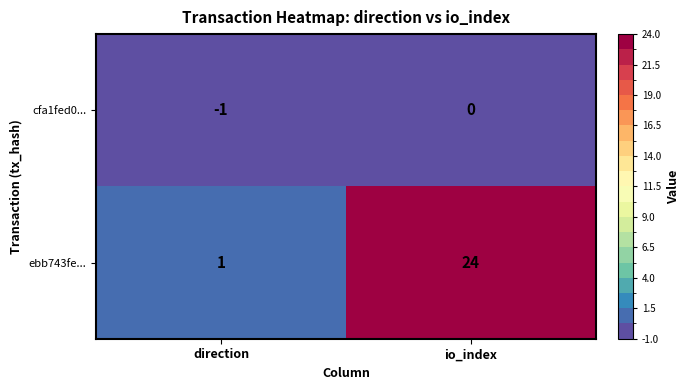

List the series in order of their overall mean, highest first.

ebb743fe..., cfa1fed0...